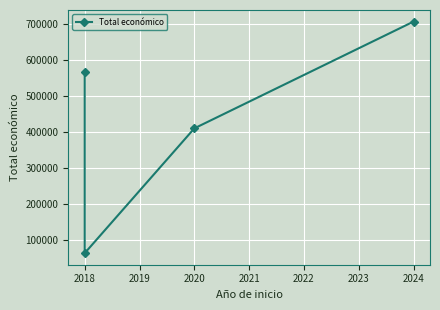

What is the greatest value displayed?

706697